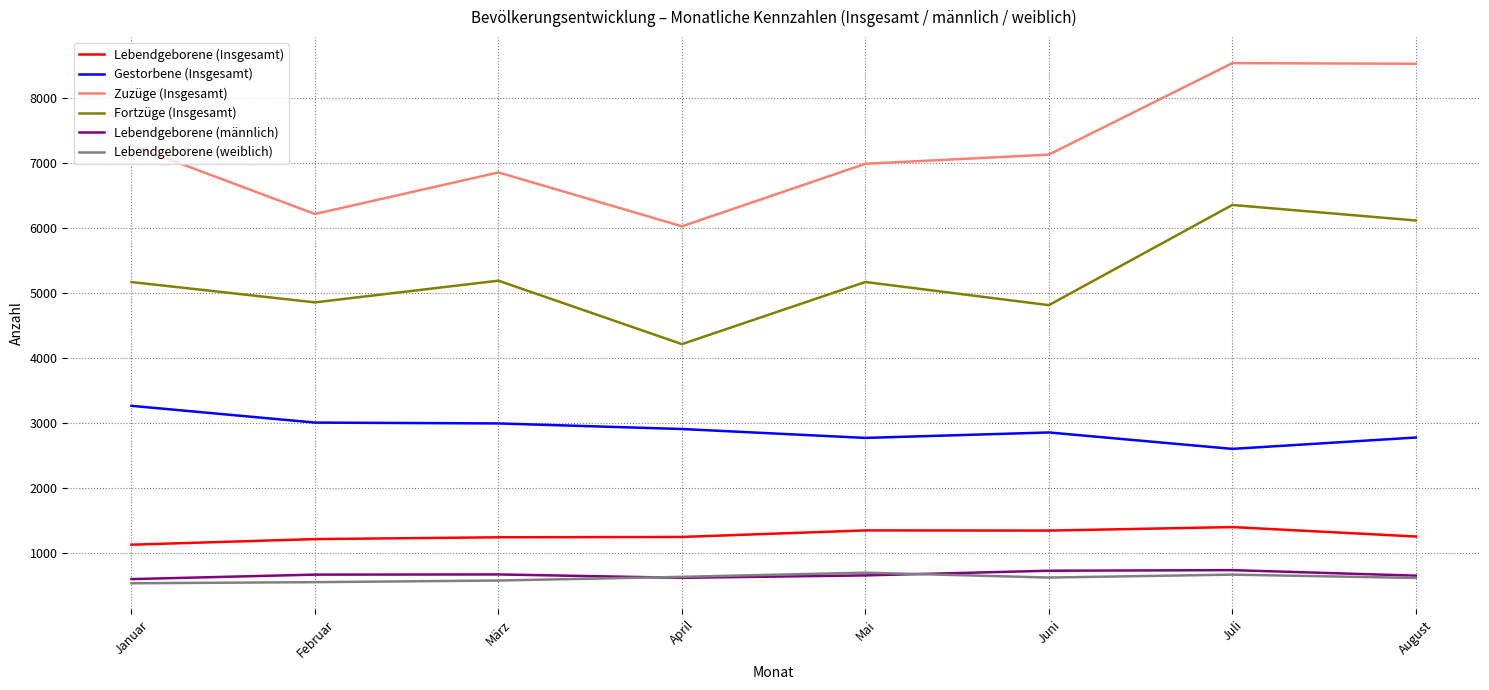

What is the spread (max minus min) of values at Februar?

5669